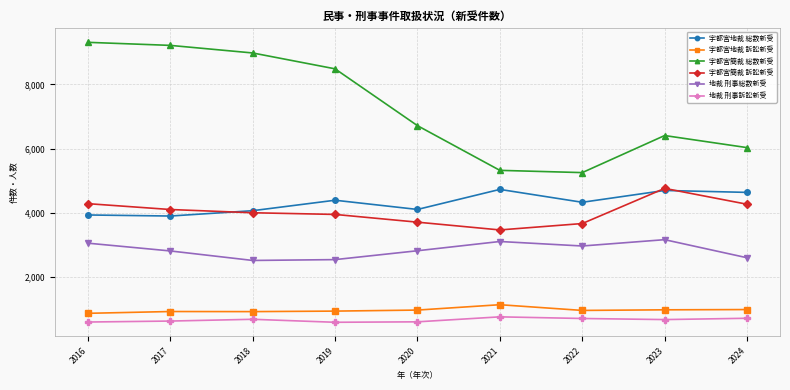

True or false: 宇都宮地裁 訴訟新受 and 宇都宮簡裁 訴訟新受 intersect in this chart.

False